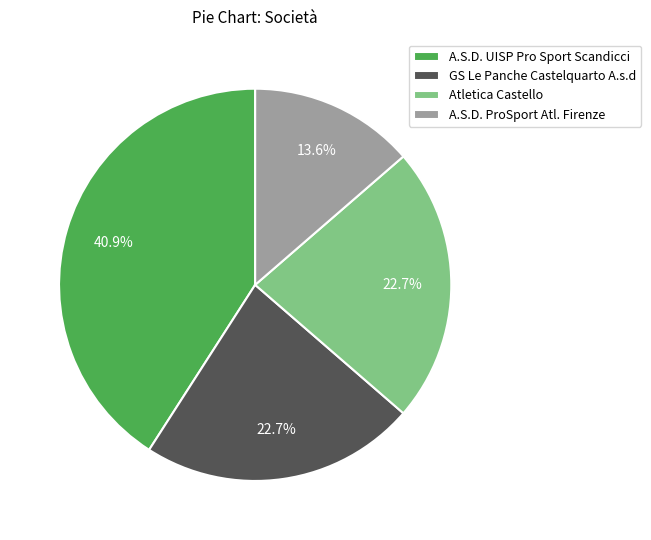

What is the smallest slice in the pie chart?

A.S.D. ProSport Atl. Firenze